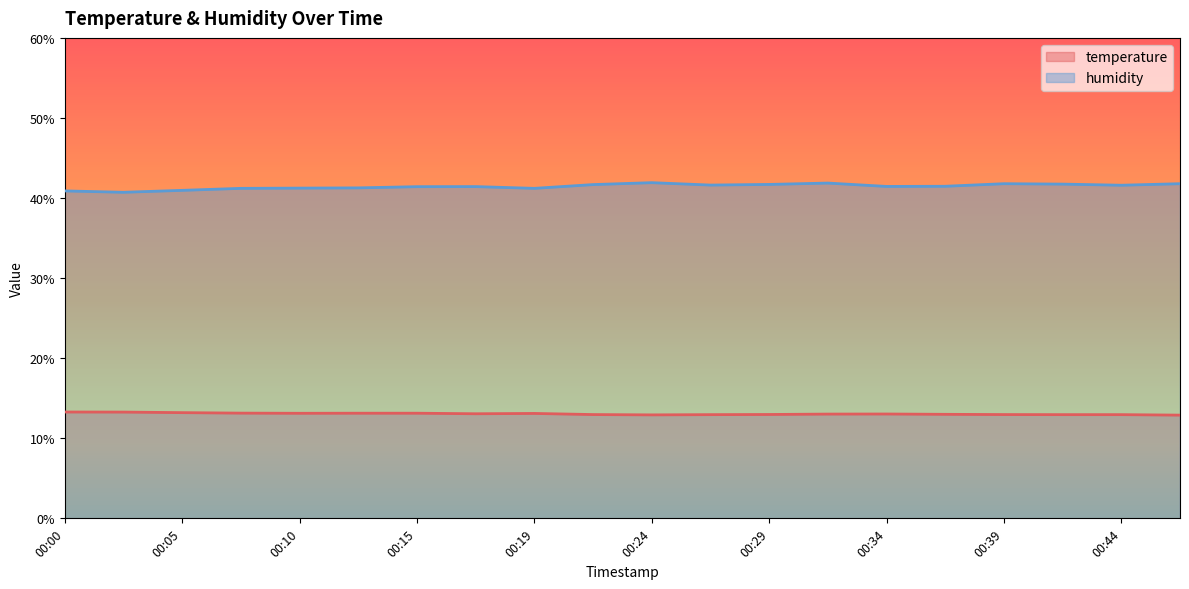

What is the difference between the temperature values at 00:46 and 00:15?

0.2